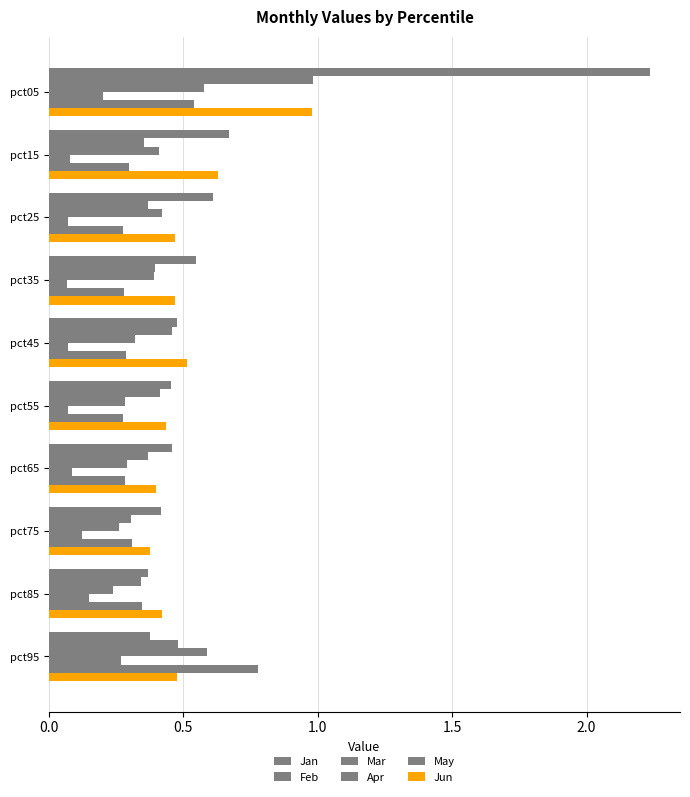

What is the difference between the maximum and minimum values in the Jan series?

1.9